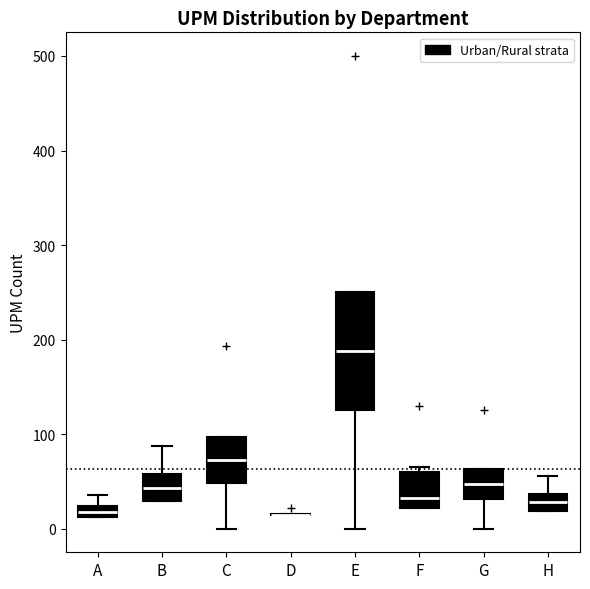

Comparing the boxes themselves (not the whiskers), which one is the tallest?

E